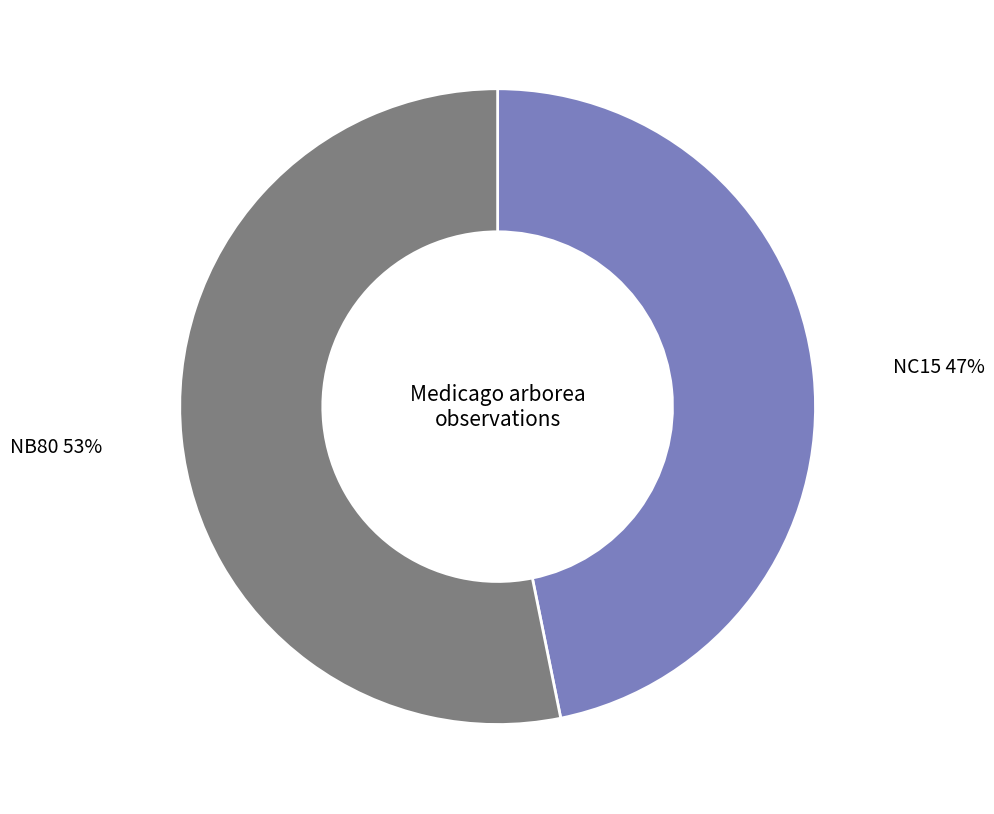

To the nearest percent, what is the difference between the largest and smallest slice percentages?

6%